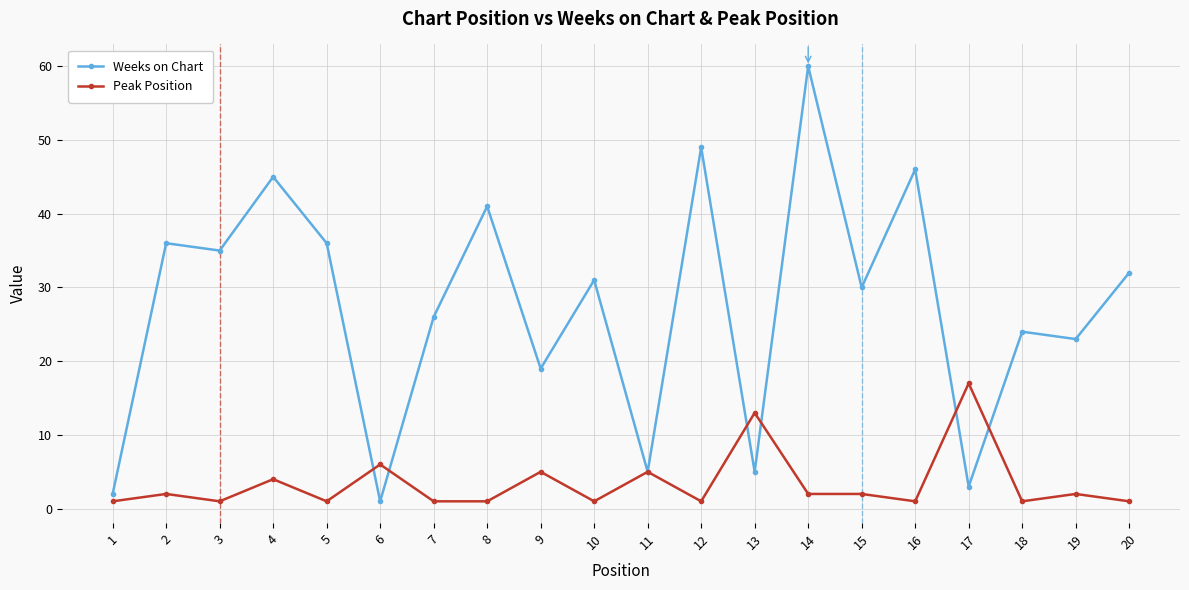

Rank the series by their maximum value, from lowest to highest.

Peak Position, Weeks on Chart